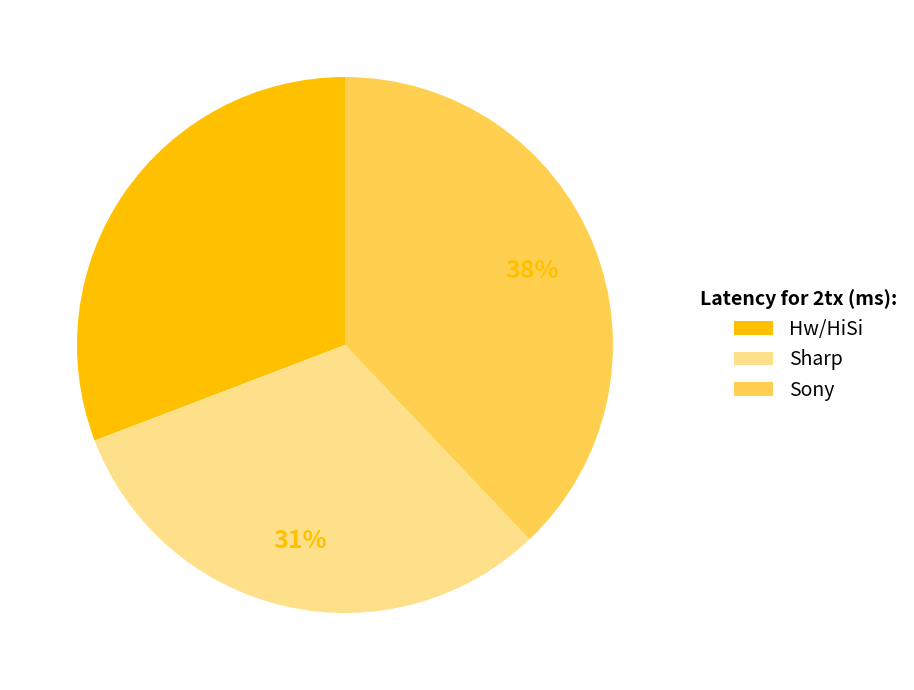

Is Sony the majority of the pie?

No